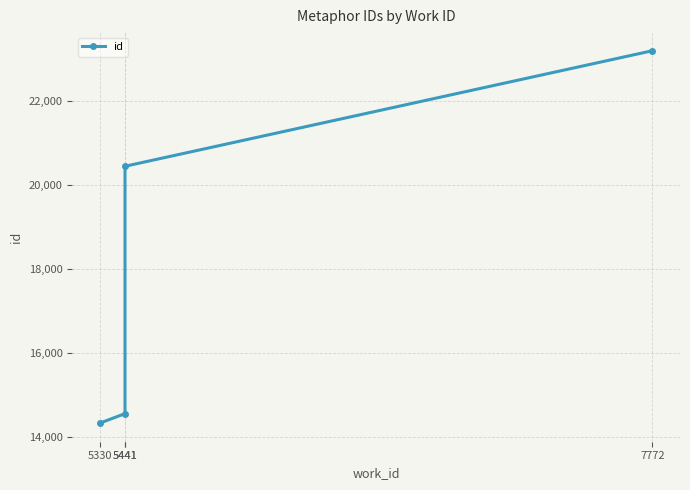

True or false: there are more than 2 points higher than both neighbors.

False